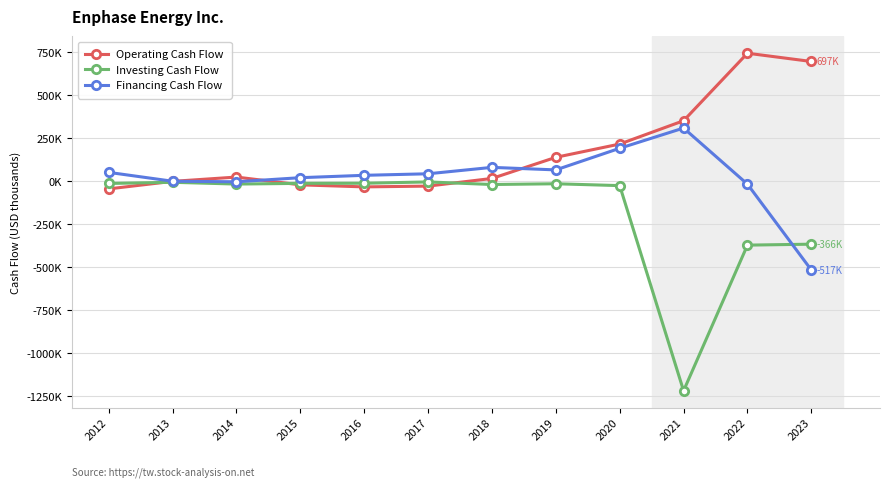

Is this an area chart (filled region under the line)?

No